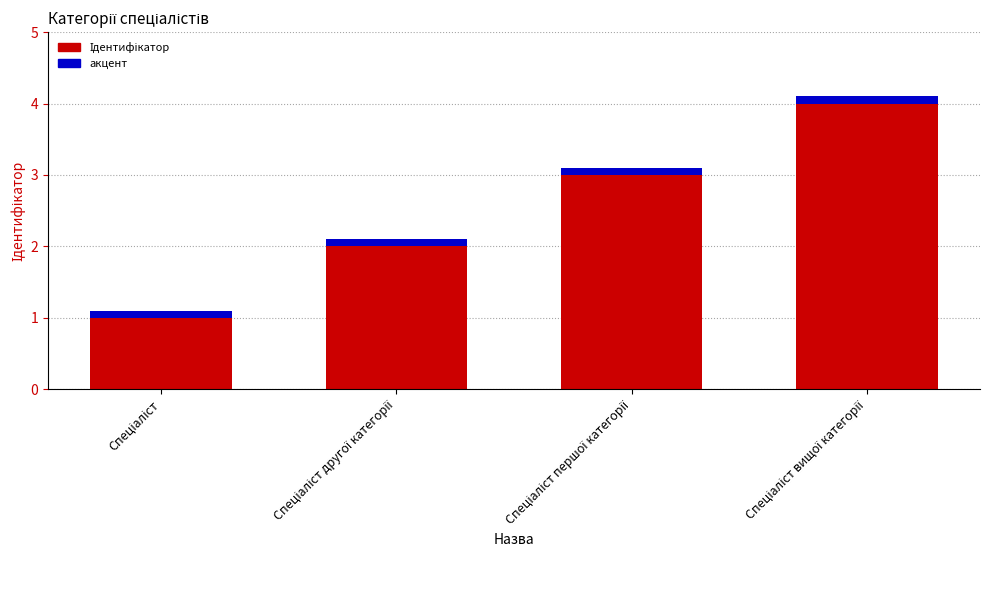

What is the value of the 2nd bar from the left?

2